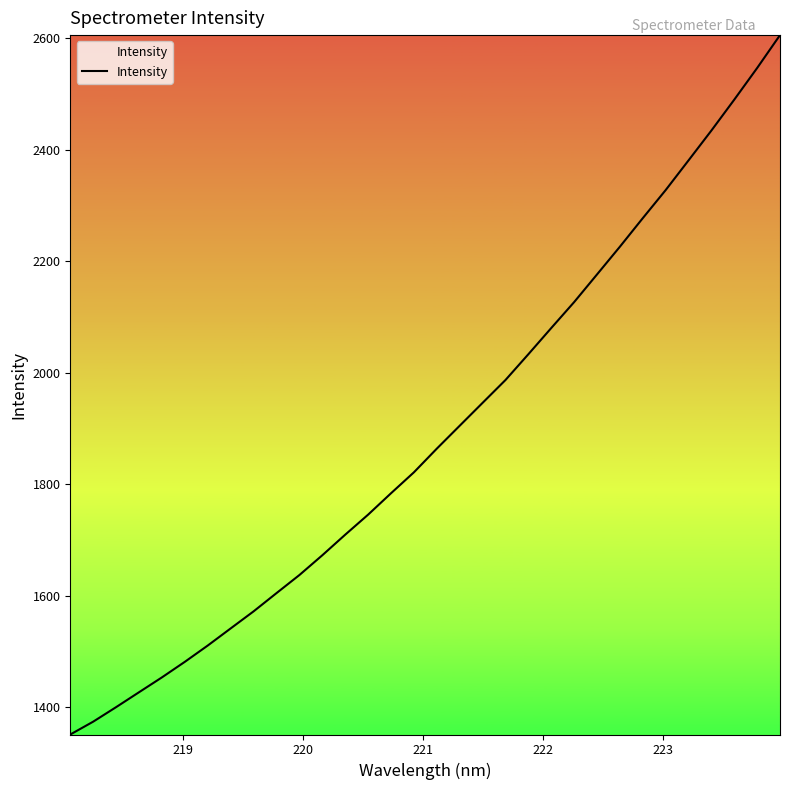

What is the smallest value displayed?

1350.7